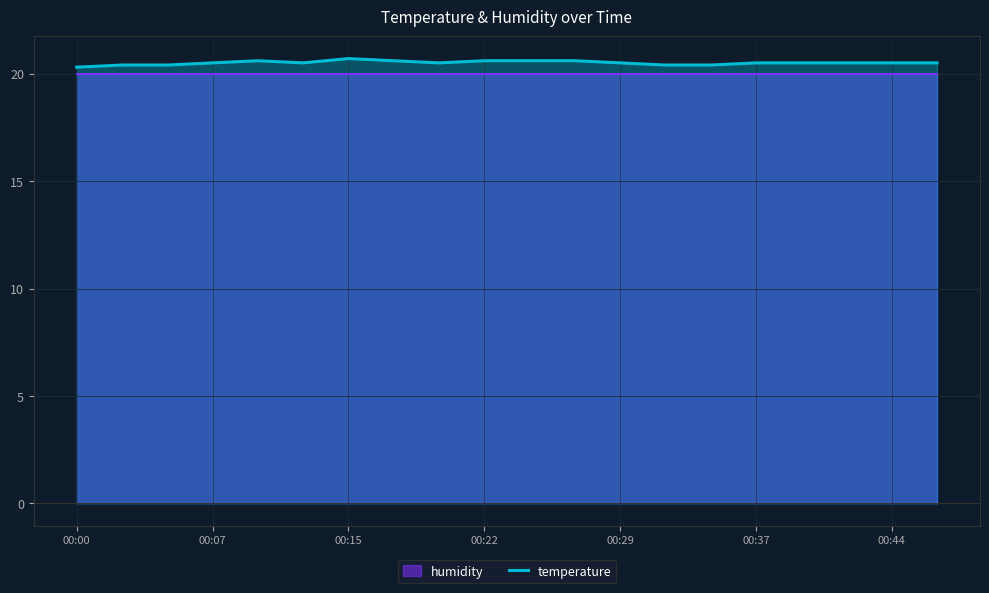

Which label corresponds to the smallest value in the chart?

00:00